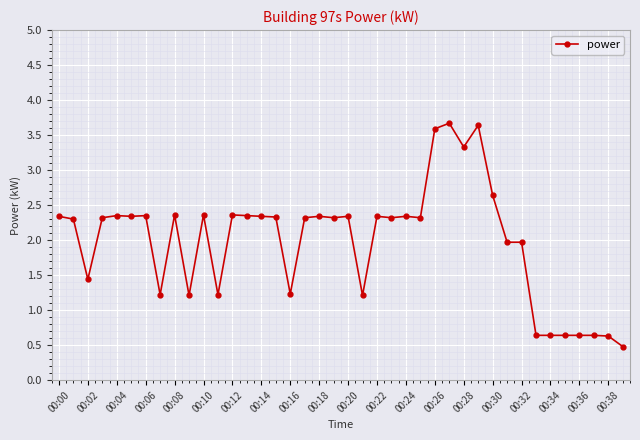

What is the smallest value displayed?

0.5